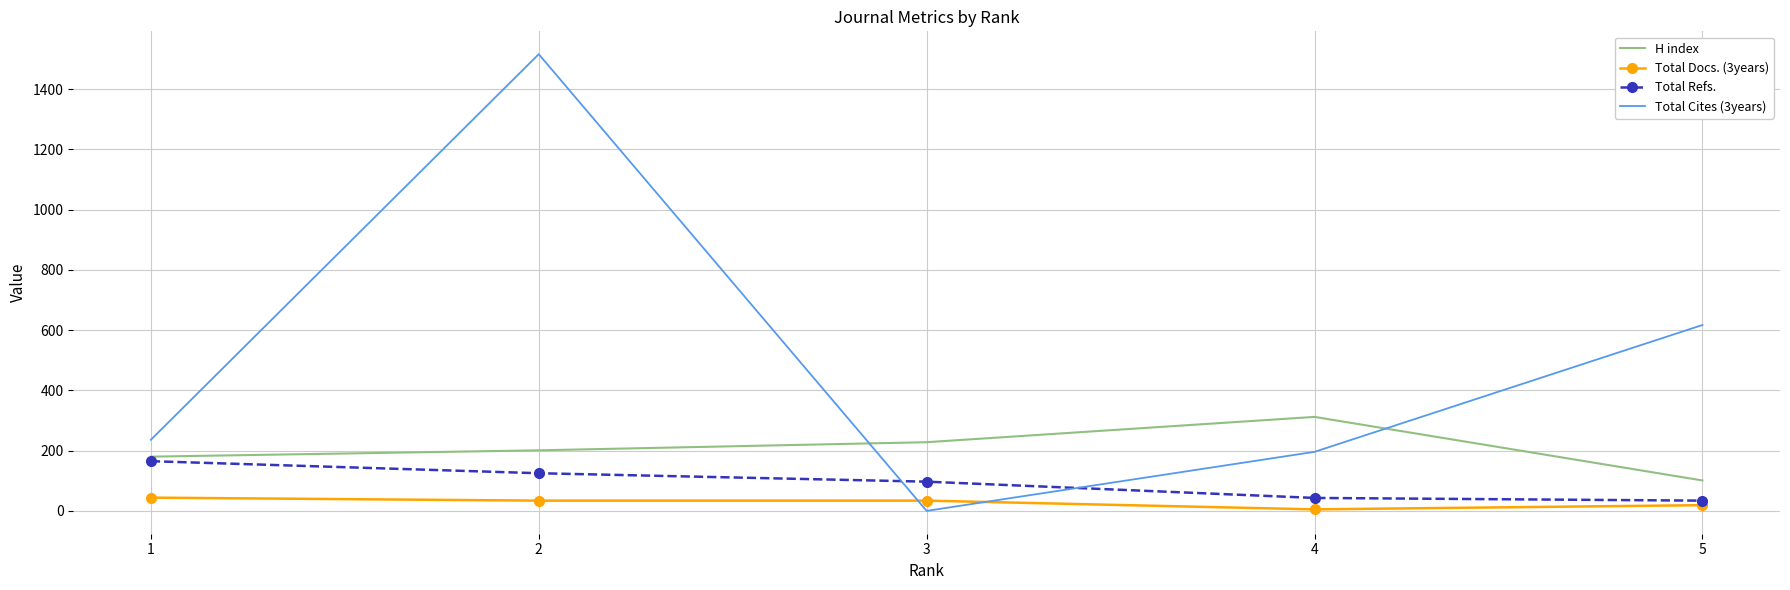

At which label does H index reach its minimum?

5